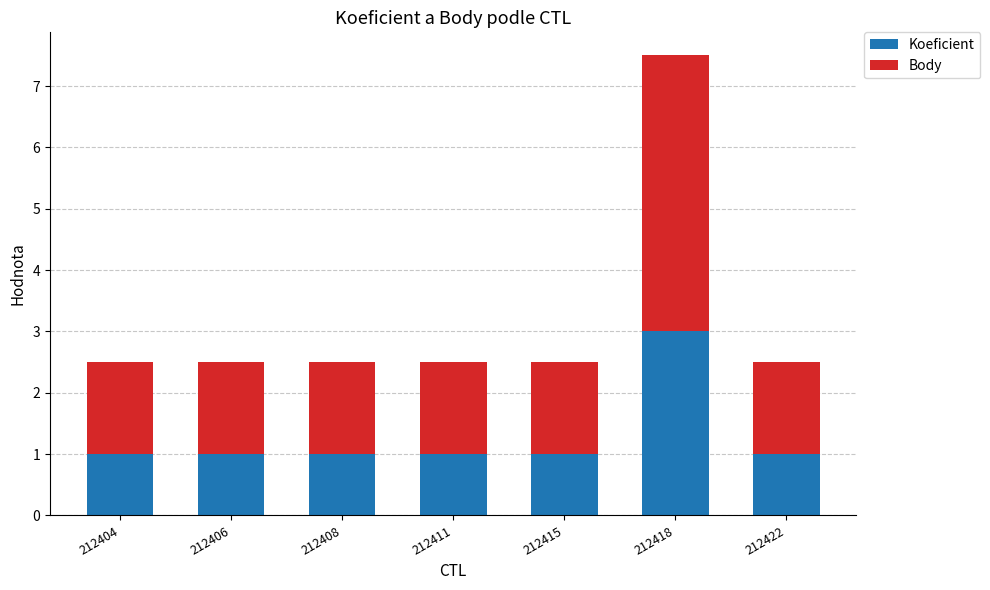

What is the total value across all series at 212411?

2.5